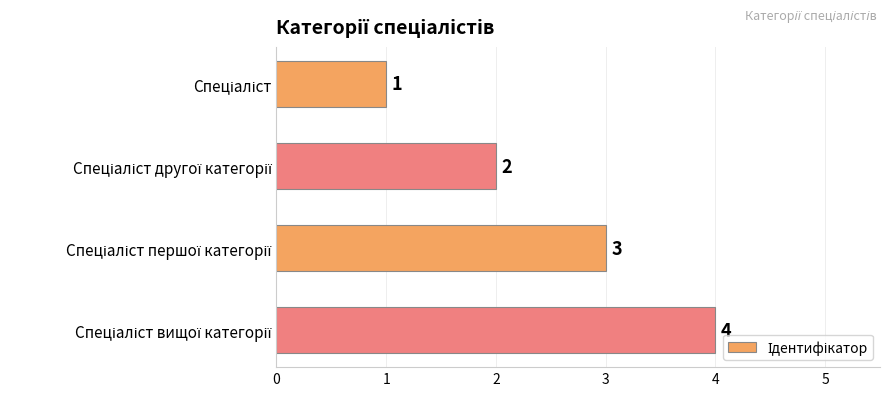

What is the maximum value shown in the chart?

4